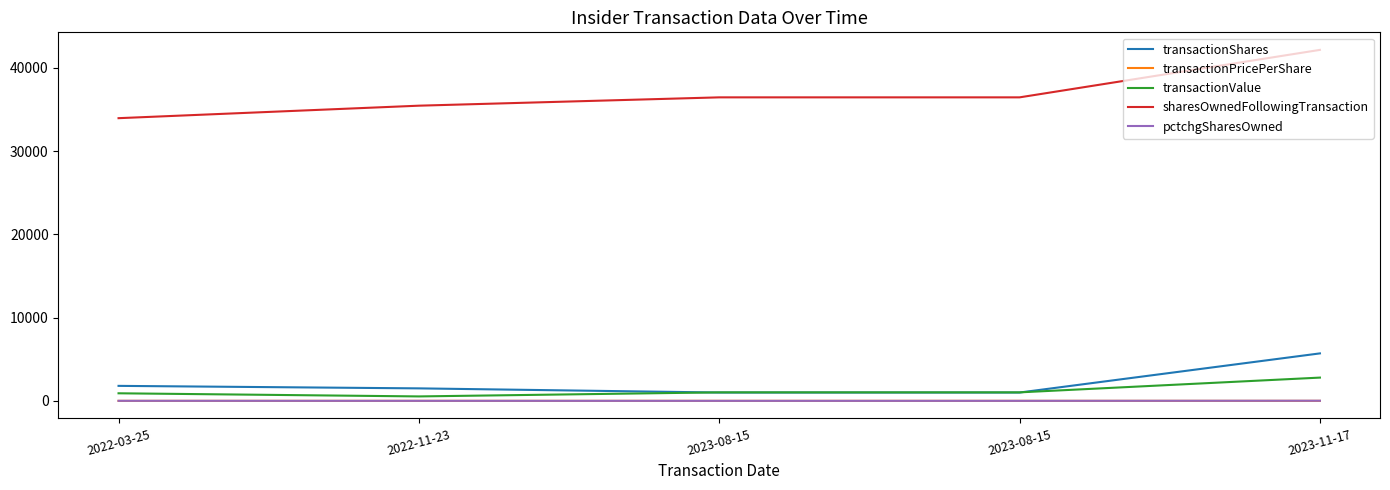

What is the difference between the transactionValue values at 2023-11-17 and 2023-08-15?

1773.0